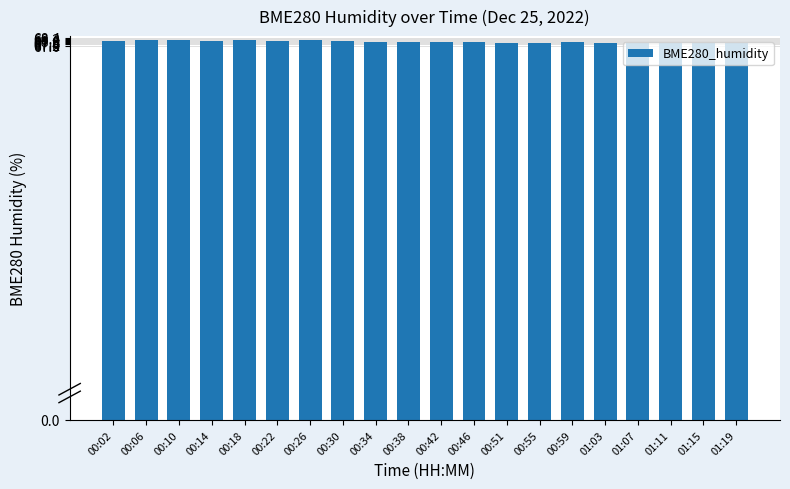

Approximately how many times larger is the value at 01:19 compared to 00:10?

1.0